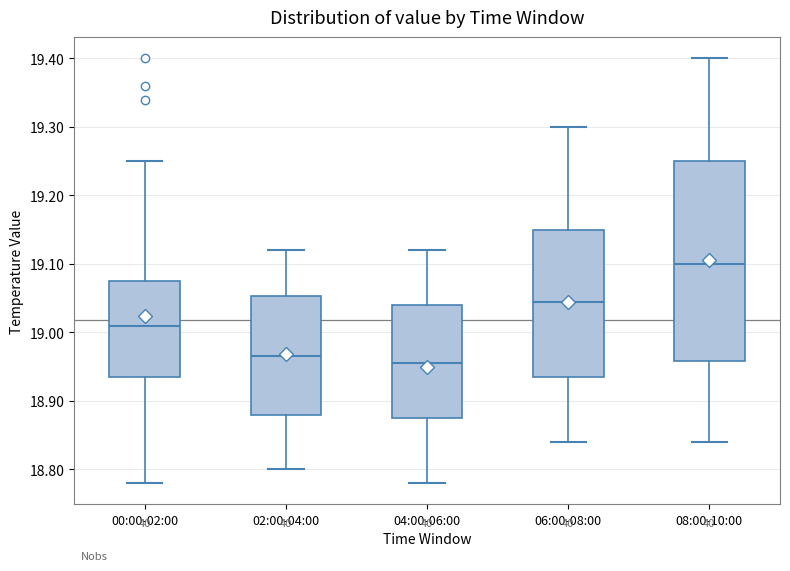

Reading left to right, read every box against the y-axis: the position of its median line, the range the box covers, and the ends of its whiskers. The values are not printed on the chart, so give them approximately, as read against the axis.

00:00-02:00: median 19.01, box 18.94 to 19.08, whiskers 18.78 to 19.25
02:00-04:00: median 18.97, box 18.88 to 19.05, whiskers 18.80 to 19.12
04:00-06:00: median 18.96, box 18.88 to 19.04, whiskers 18.78 to 19.12
06:00-08:00: median 19.05, box 18.94 to 19.15, whiskers 18.84 to 19.30
08:00-10:00: median 19.10, box 18.96 to 19.25, whiskers 18.84 to 19.40